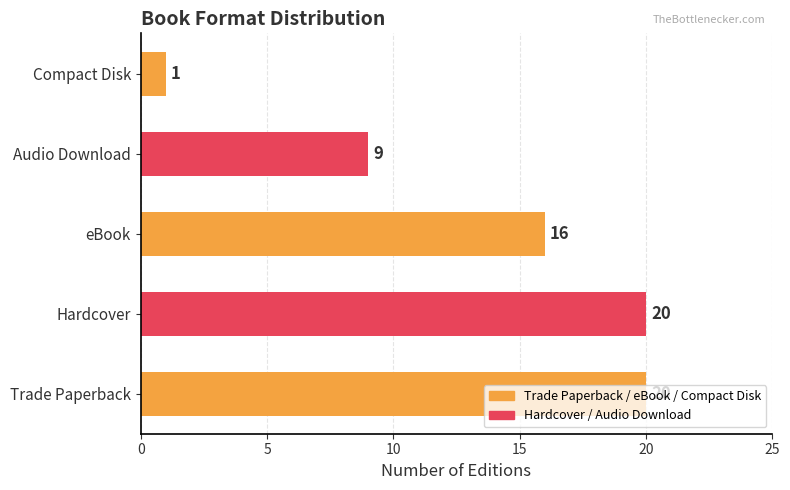

What is the sum of all values?

66